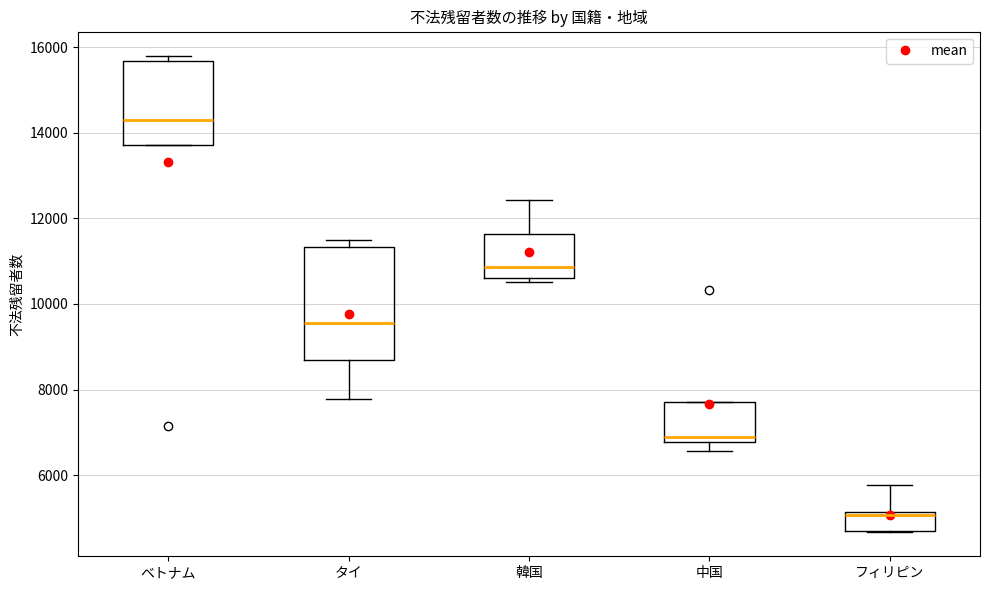

Which box is the tallest, from its lower edge to its upper edge?

タイ